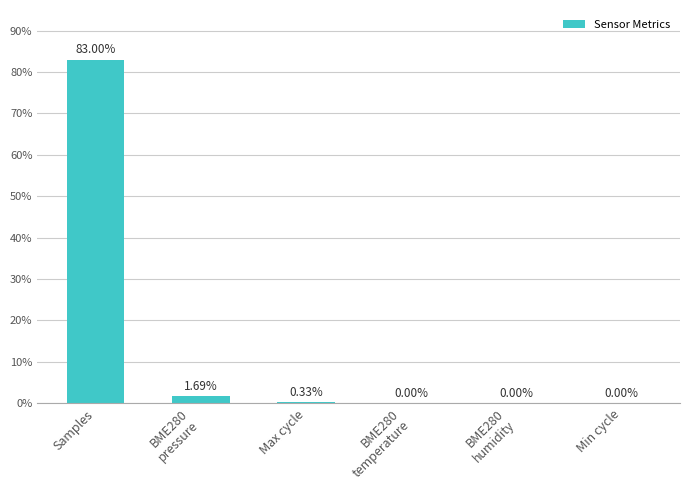

What is the greatest value displayed?

83.0